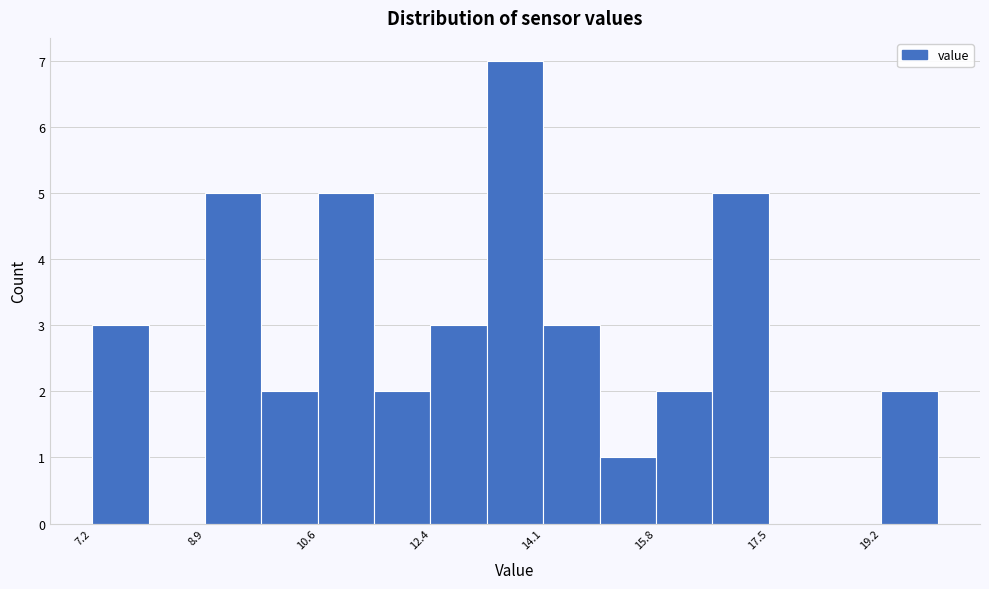

How tall is the bar that spans 15.0 to 15.8 on the x-axis? Neither the bar edges nor the heights are printed on the chart, so give them approximately, as read against the axes.

1